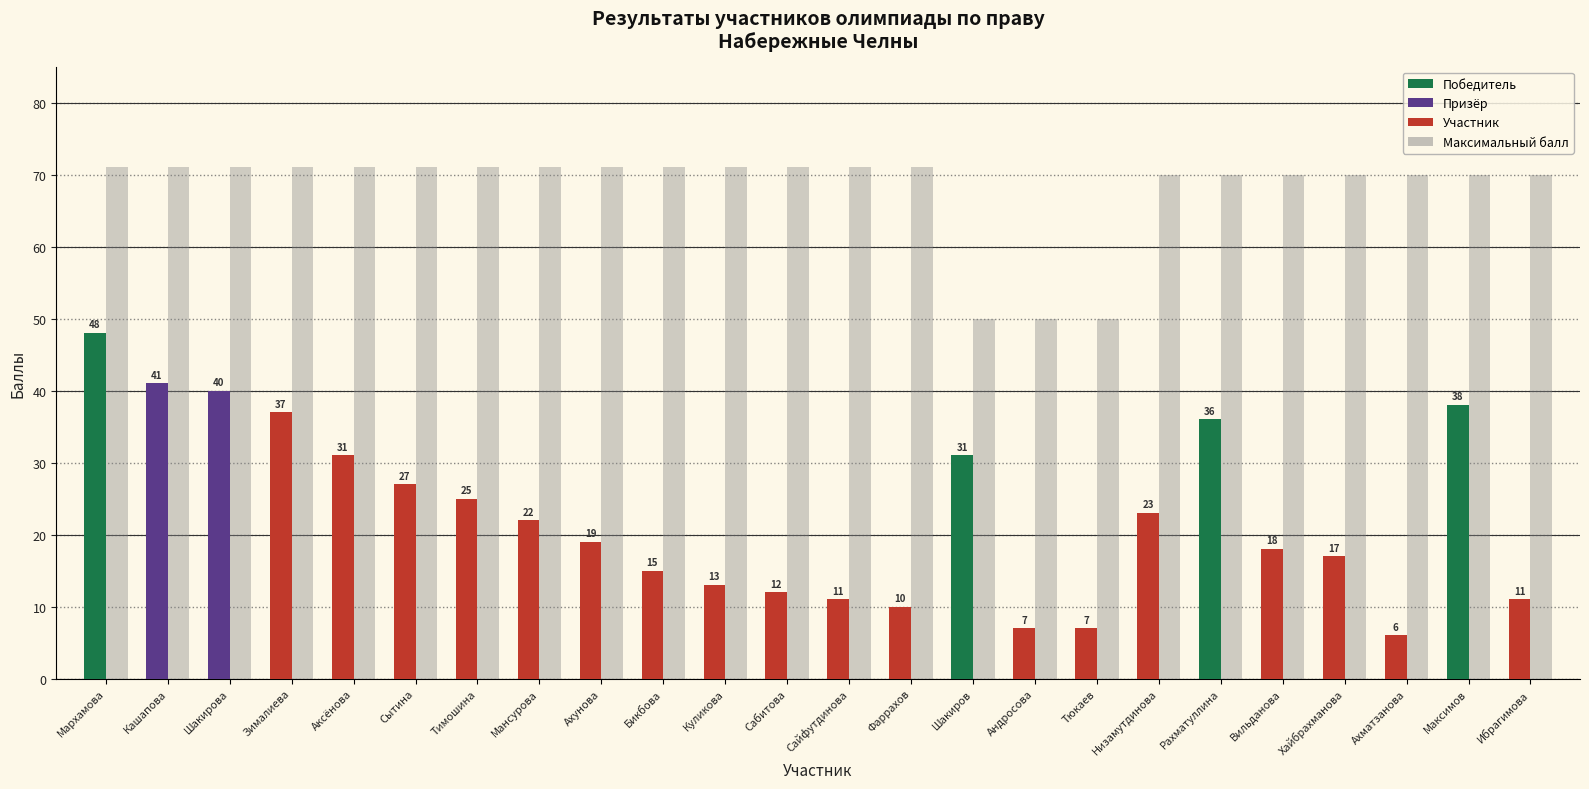

What is the spread (max minus min) of values at Куликова?

58